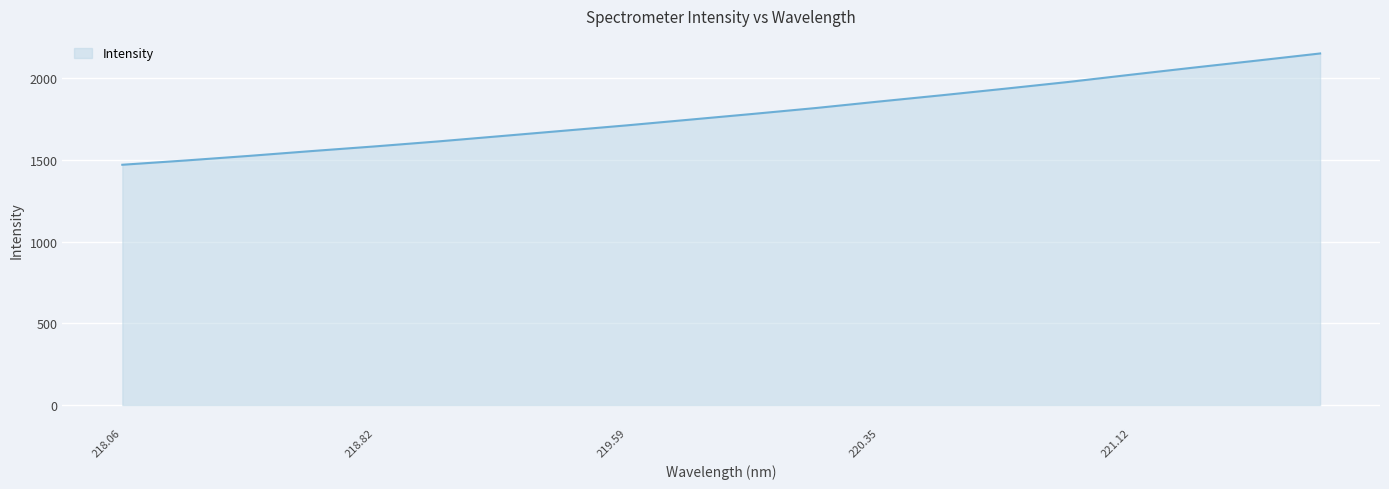

What is the difference between the maximum and minimum values?

681.1